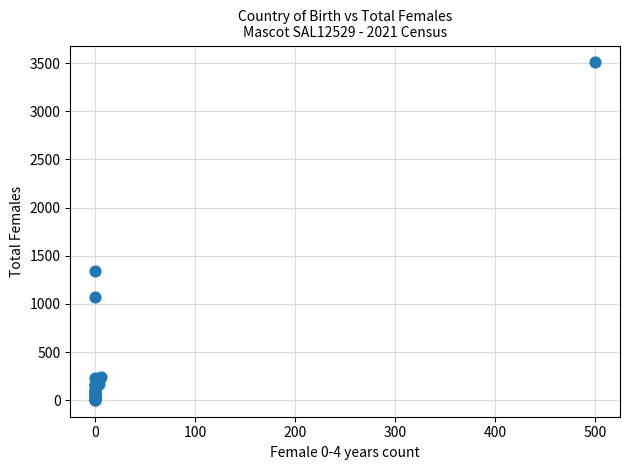

What Y value in the scatter plot is closest to 1756?

1338